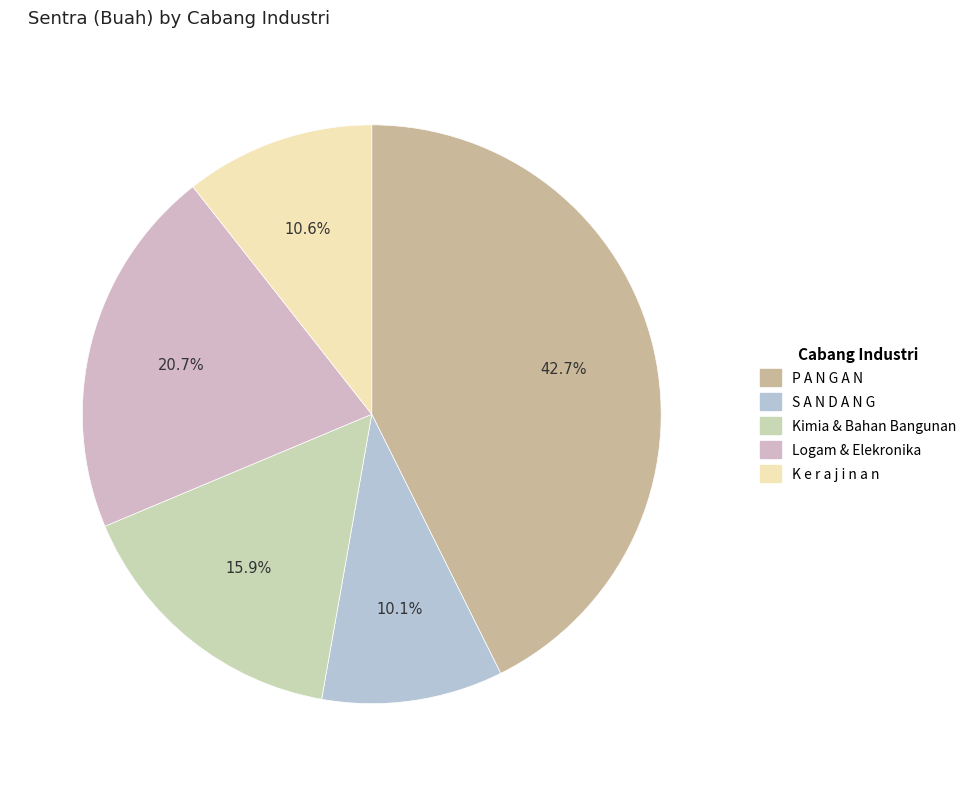

What is the largest slice in the pie chart?

P A N G A N